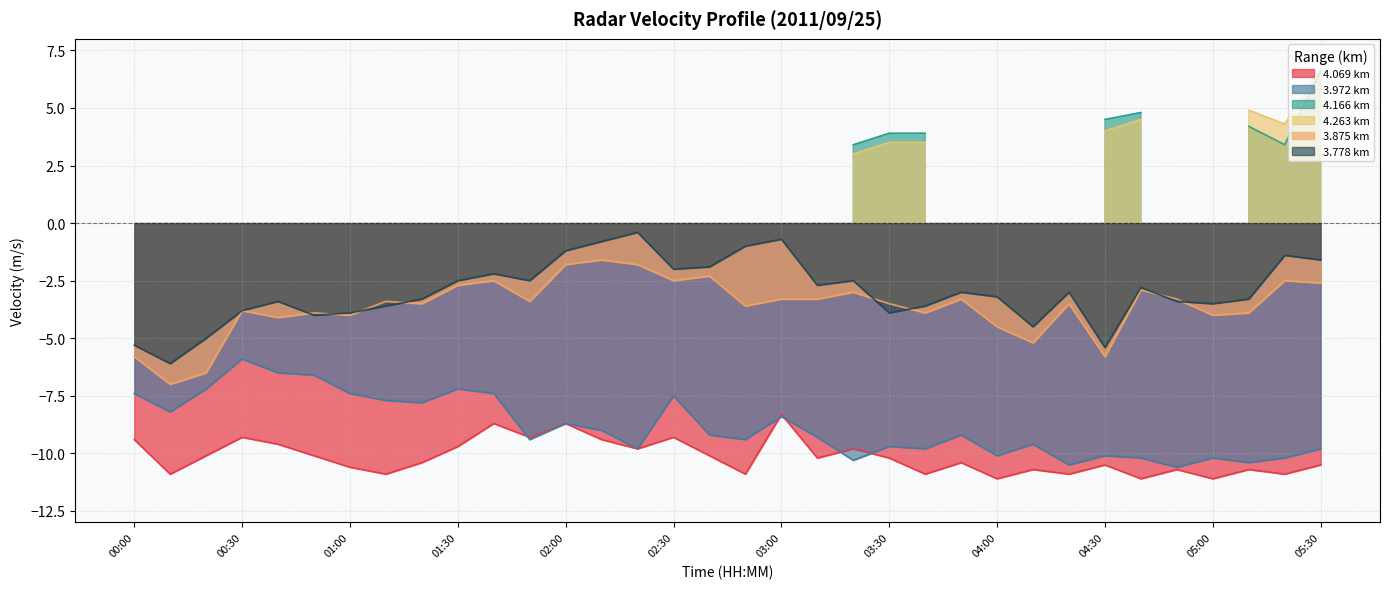

Where is 3.972 nearest to the value -8?

00:10